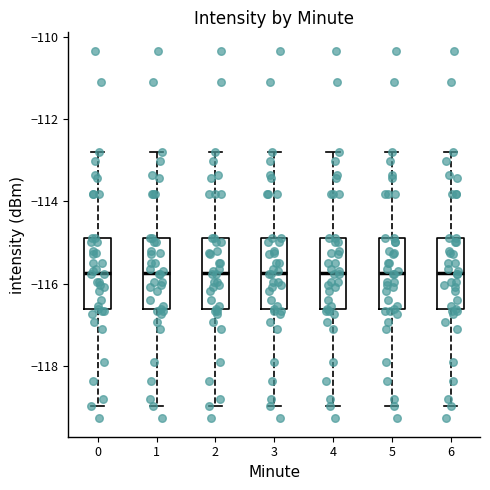

Reading left to right, transcribe this box plot: for each box, give where its median line is, the range the box spans, and where its two whiskers end, as read against the y-axis. The values are not printed on the chart, so give them approximately, as read against the axis.

0: median -115.8, box -116.6 to -114.8, whiskers -119.0 to -112.8
1: median -115.8, box -116.6 to -114.8, whiskers -119.0 to -112.8
2: median -115.8, box -116.6 to -114.8, whiskers -119.0 to -112.8
3: median -115.8, box -116.6 to -114.8, whiskers -119.0 to -112.8
4: median -115.8, box -116.6 to -114.8, whiskers -119.0 to -112.8
5: median -115.8, box -116.6 to -114.8, whiskers -119.0 to -112.8
6: median -115.8, box -116.6 to -114.8, whiskers -119.0 to -112.8